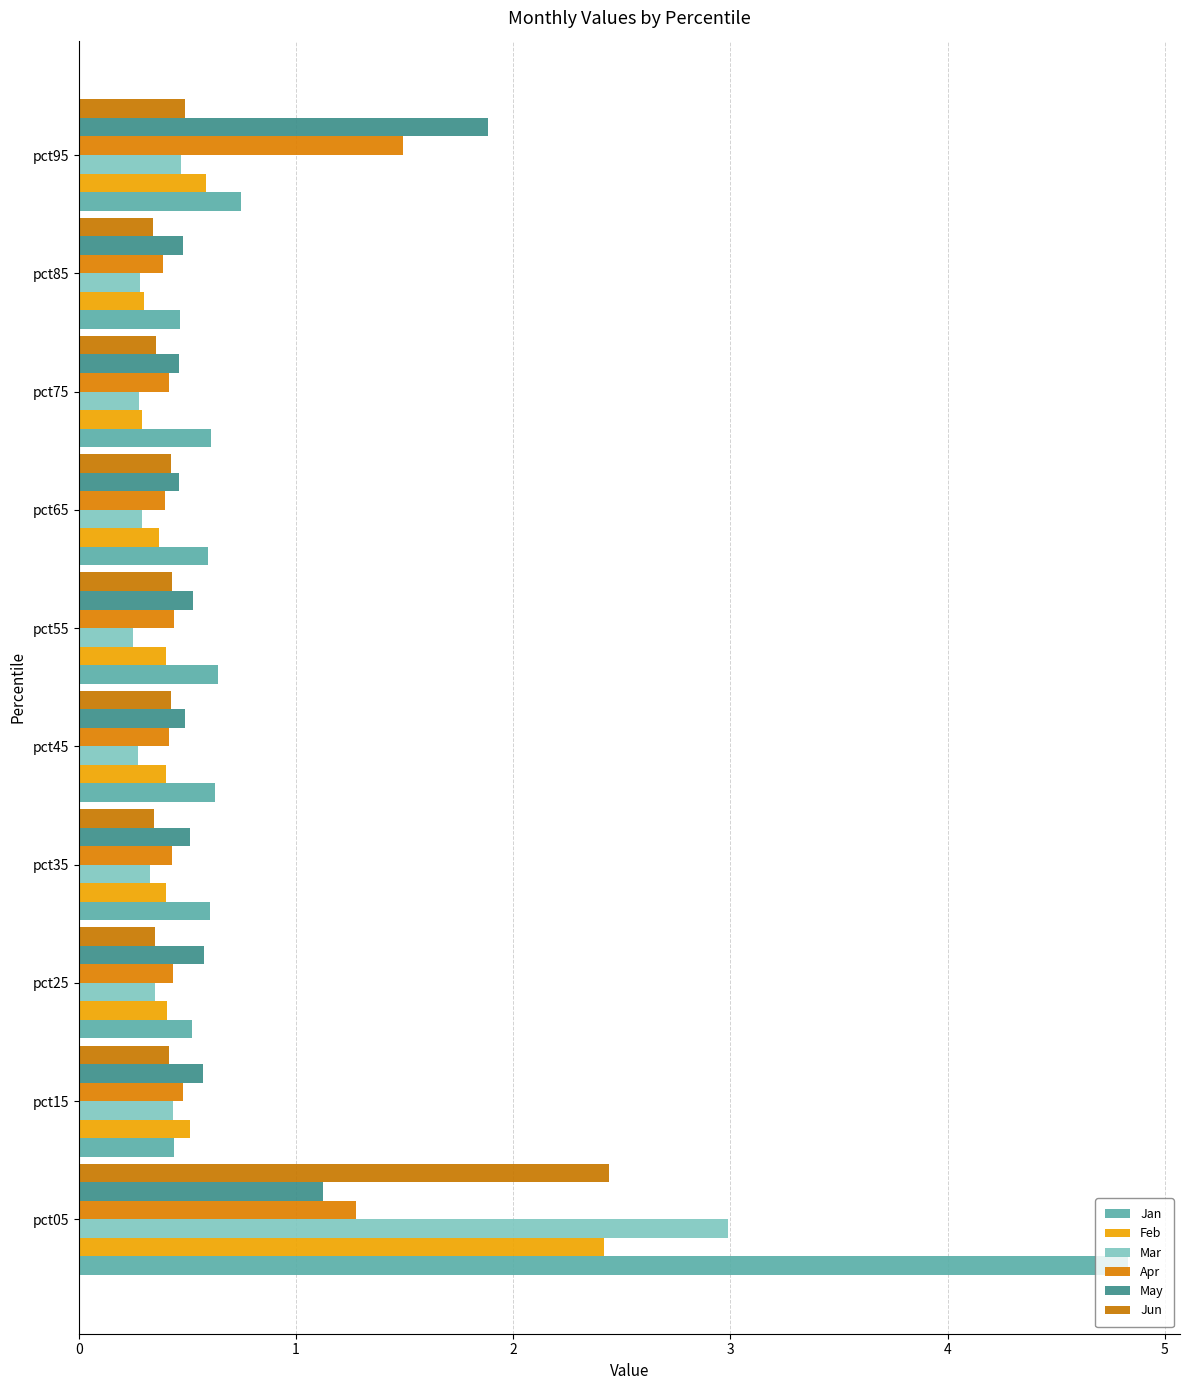

How many series are shown in this chart?

6